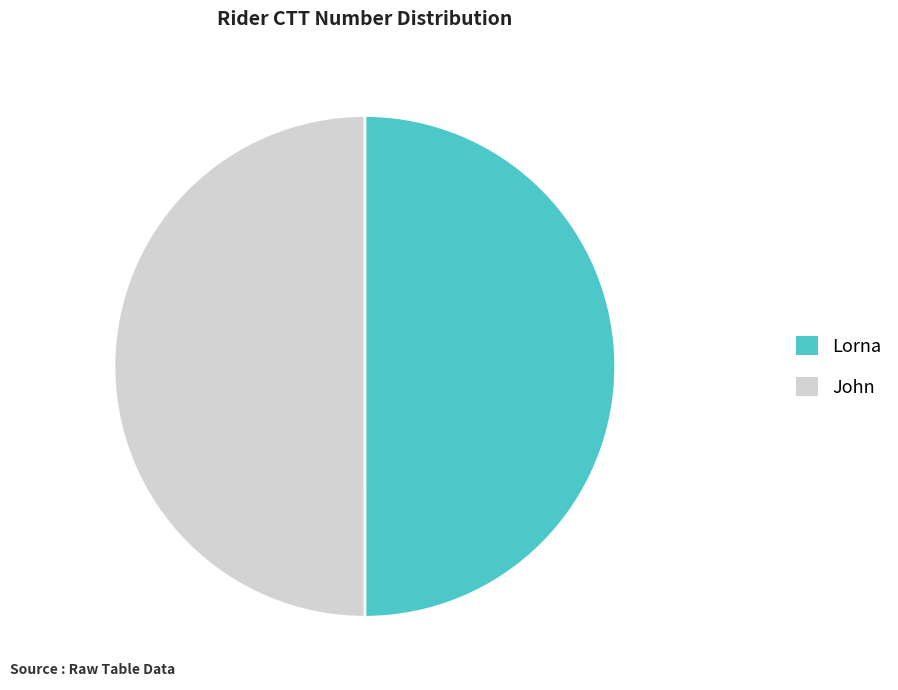

Is the sum of Lorna and John greater than half?

Yes